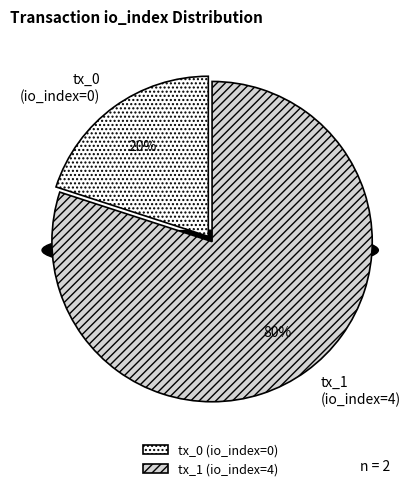

Which has a higher value, tx_0 (io_index=0) or tx_1 (io_index=4)?

tx_1 (io_index=4)